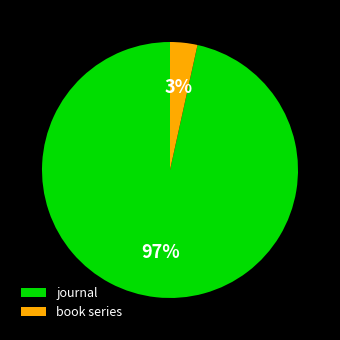

Which category has the smallest portion of the pie?

book series